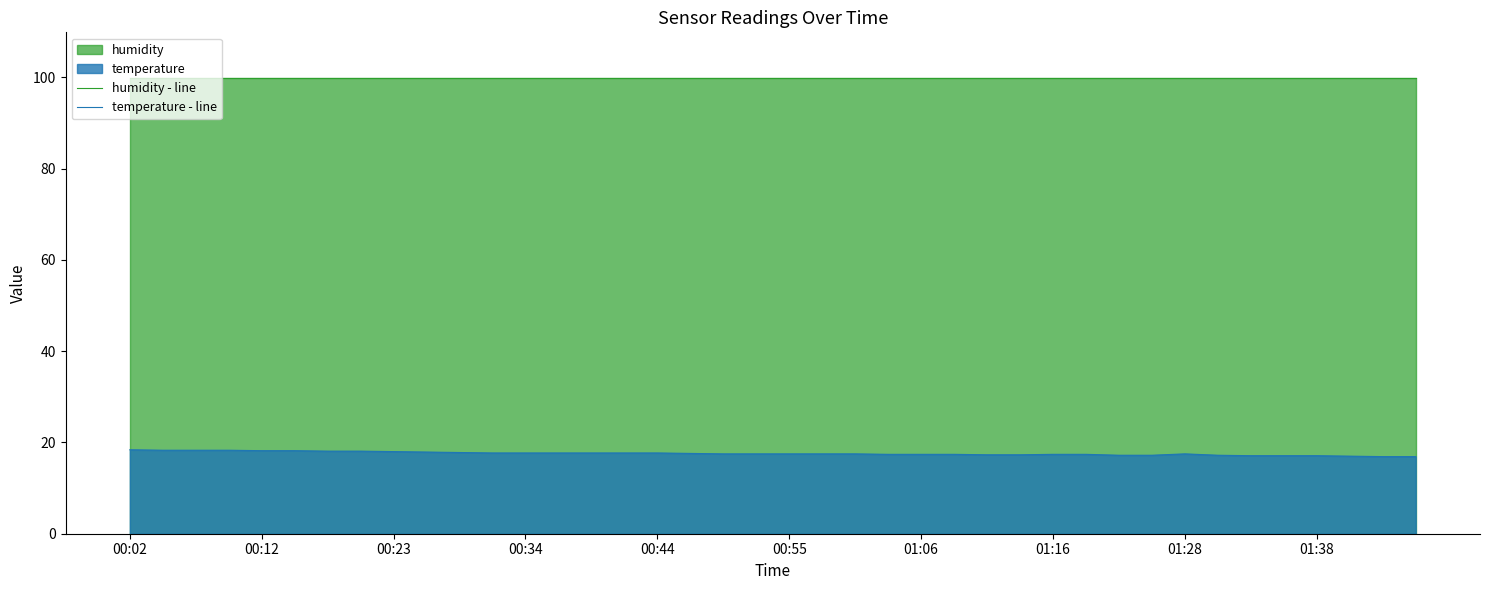

True or false: humidity - line has a value of 99.9 at 37.

True